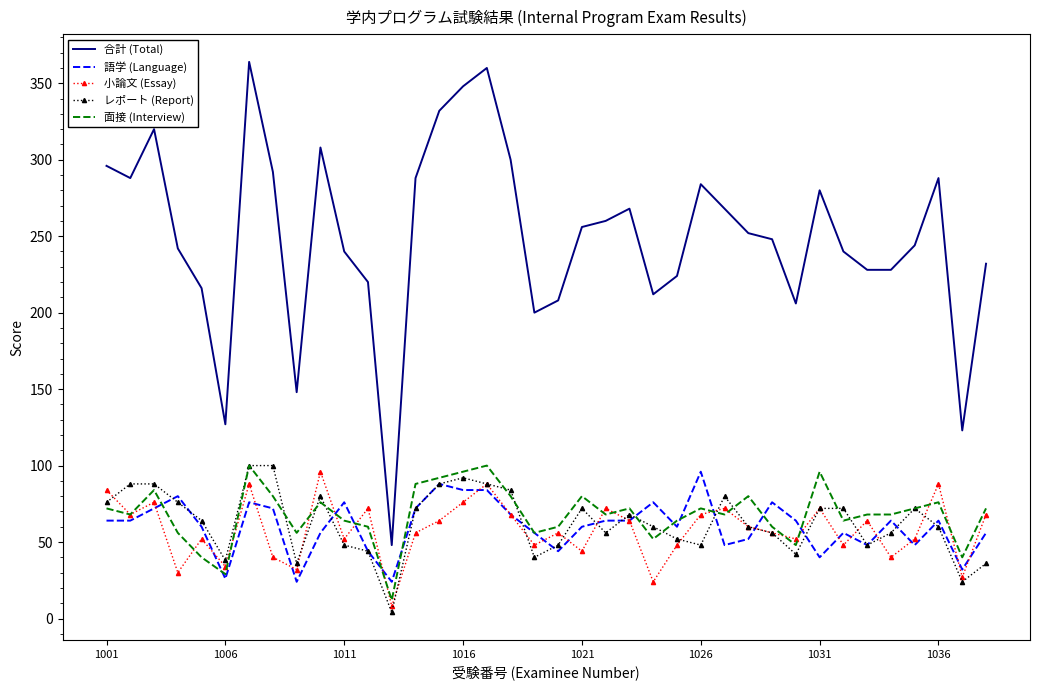

True or false: 合計 (Total) and レポート (Report) cross at least once.

False